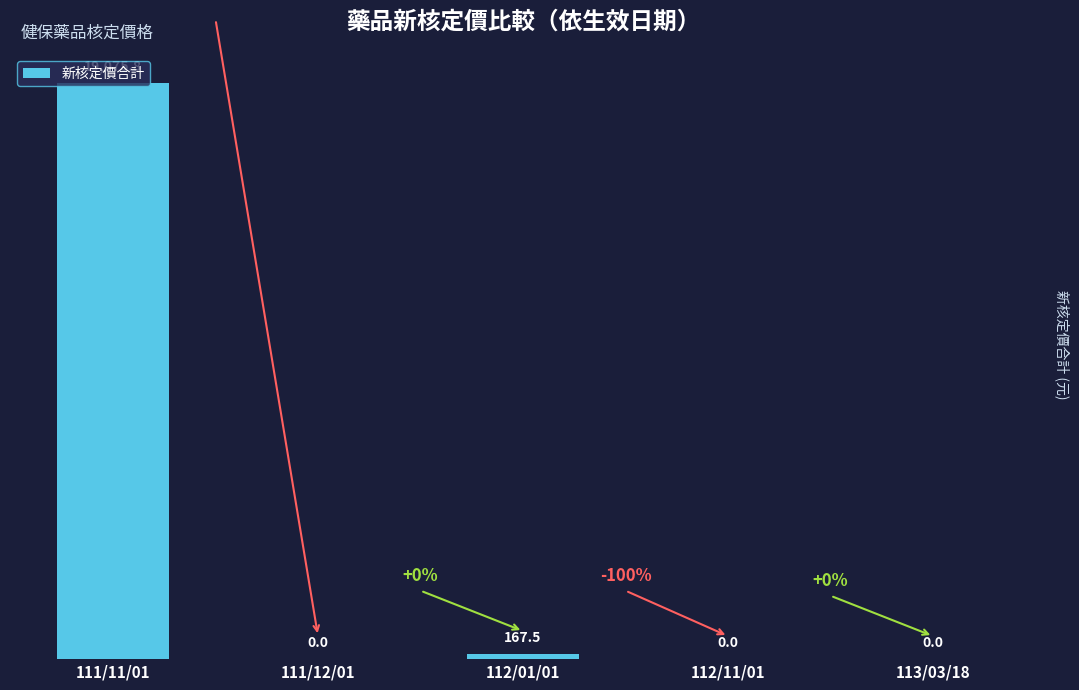

How many data points does each series have?

5